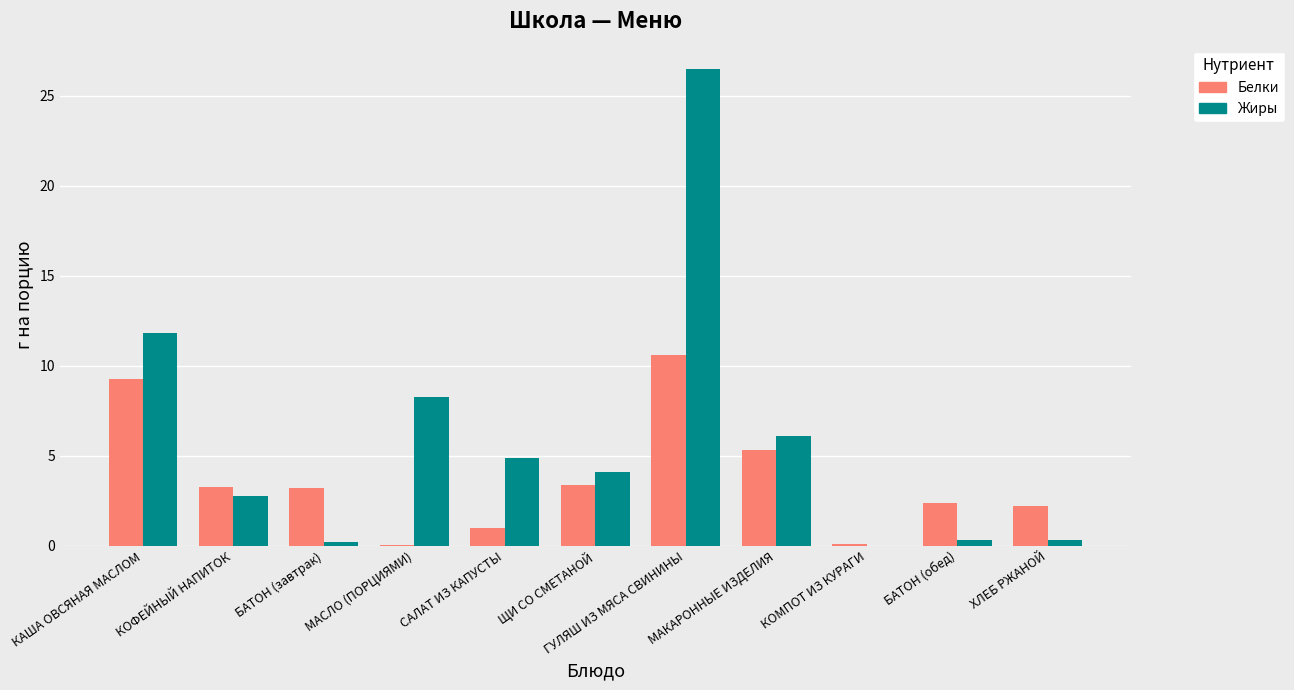

How many distinct data groups are displayed?

2